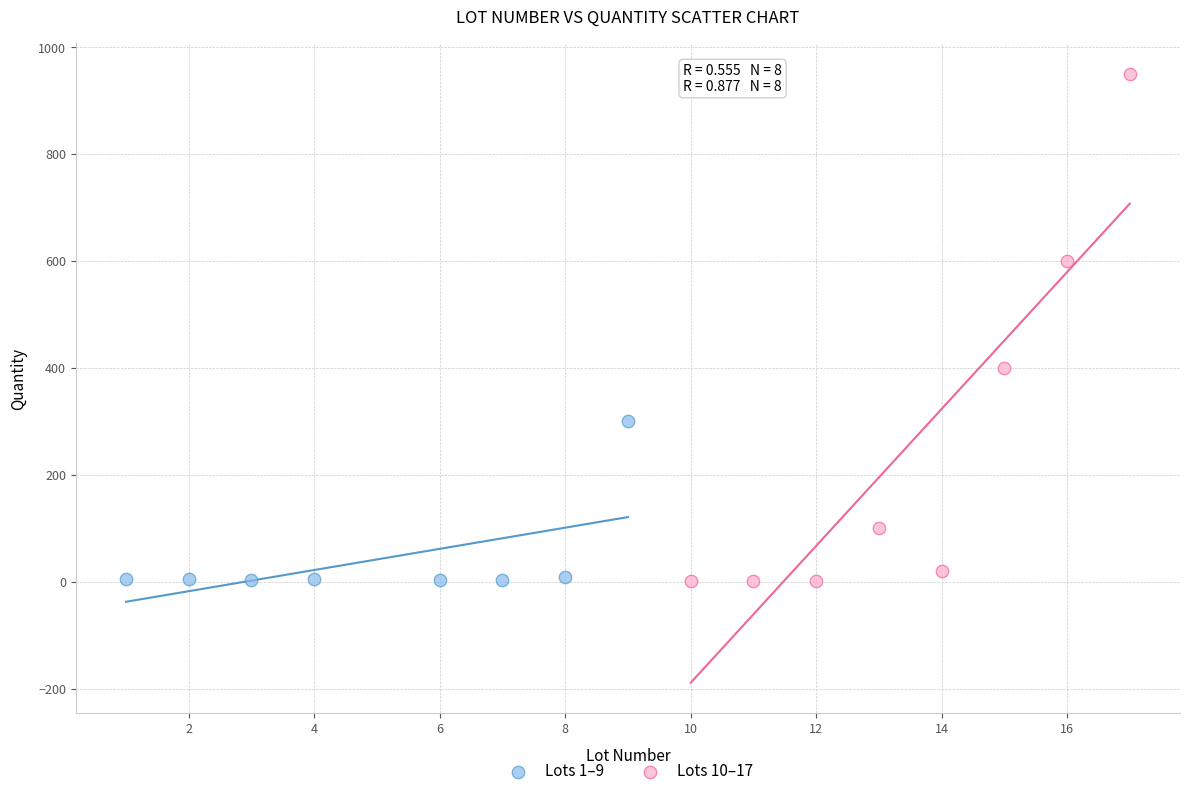

Which series has the widest spread of Y values?

Lots 10–17